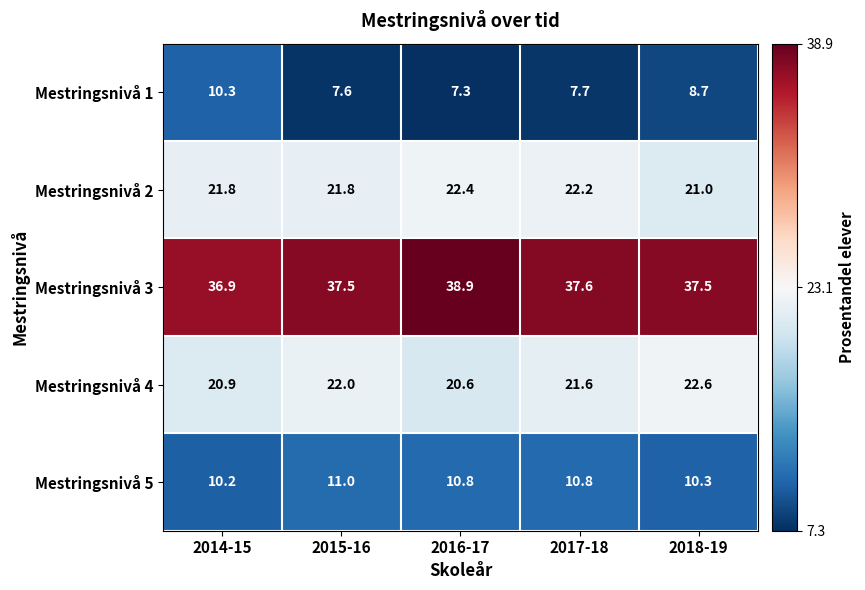

Reading left to right, transcribe all the data shown in this chart.

Mestringsnivå 1: 10.3	7.6	7.3	7.7	8.7
Mestringsnivå 2: 21.8	21.8	22.4	22.2	21.0
Mestringsnivå 3: 36.9	37.5	38.9	37.6	37.5
Mestringsnivå 4: 20.9	22.0	20.6	21.6	22.6
Mestringsnivå 5: 10.2	11.0	10.8	10.8	10.3